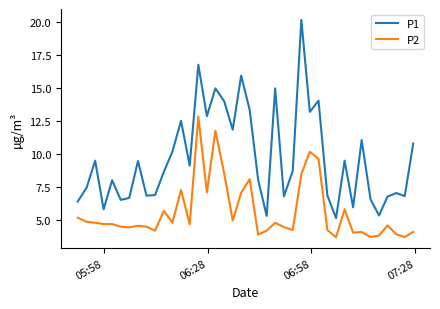

What is the greatest value displayed?

20.2